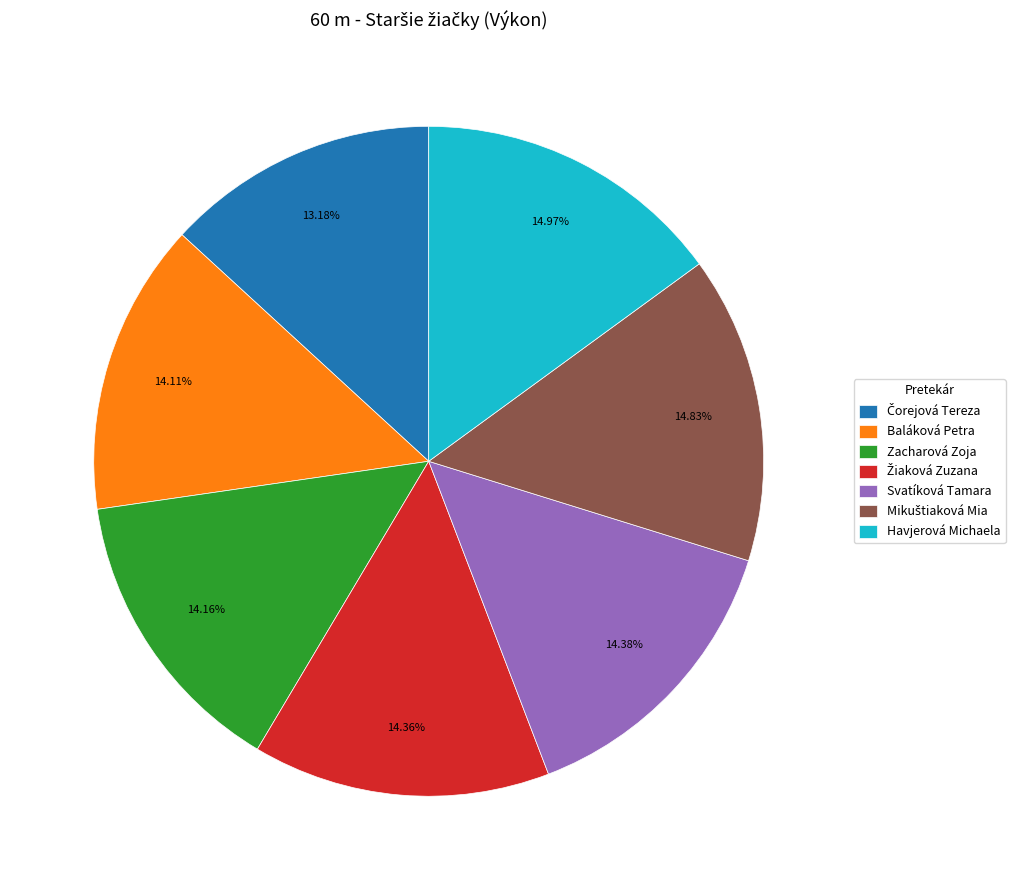

Is there a majority slice in this chart?

No